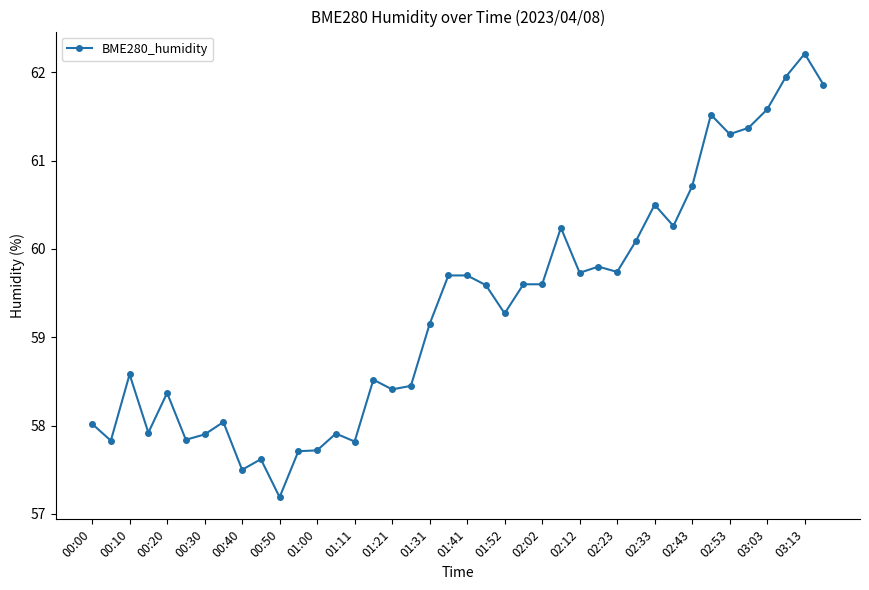

What is the smallest value displayed?

57.2